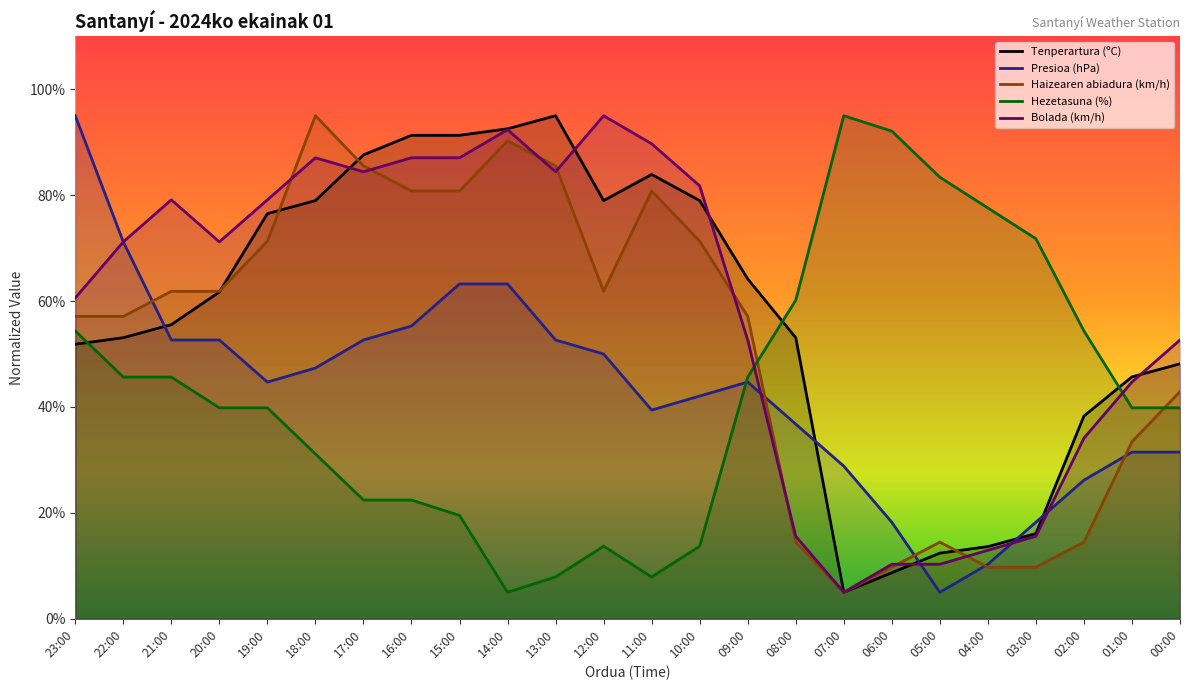

The Haizearen abiadura (km/h) series shows 57.1 at 23:00. True or false?

True